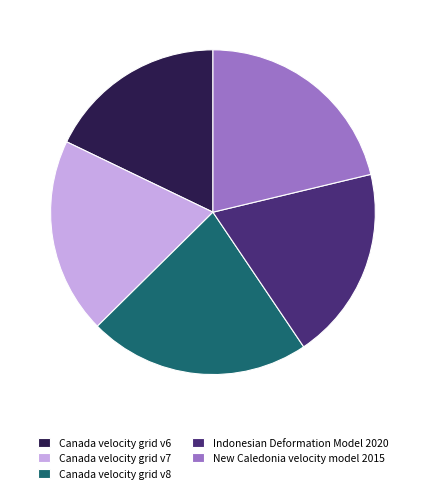

True or false: Canada velocity grid v8 accounts for 22% of the total.

True